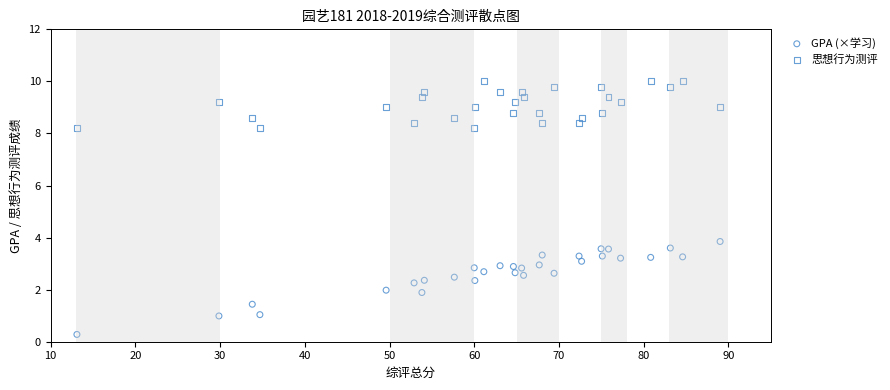

Across all data points, what is the range of X values (max minus min)?

75.9